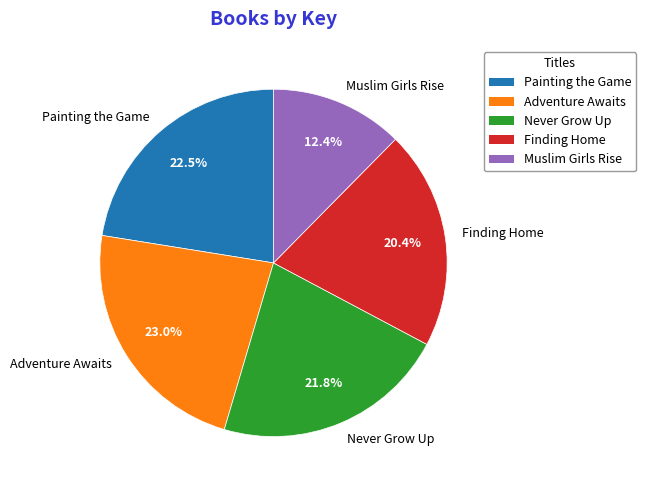

Does any single category account for the majority?

No